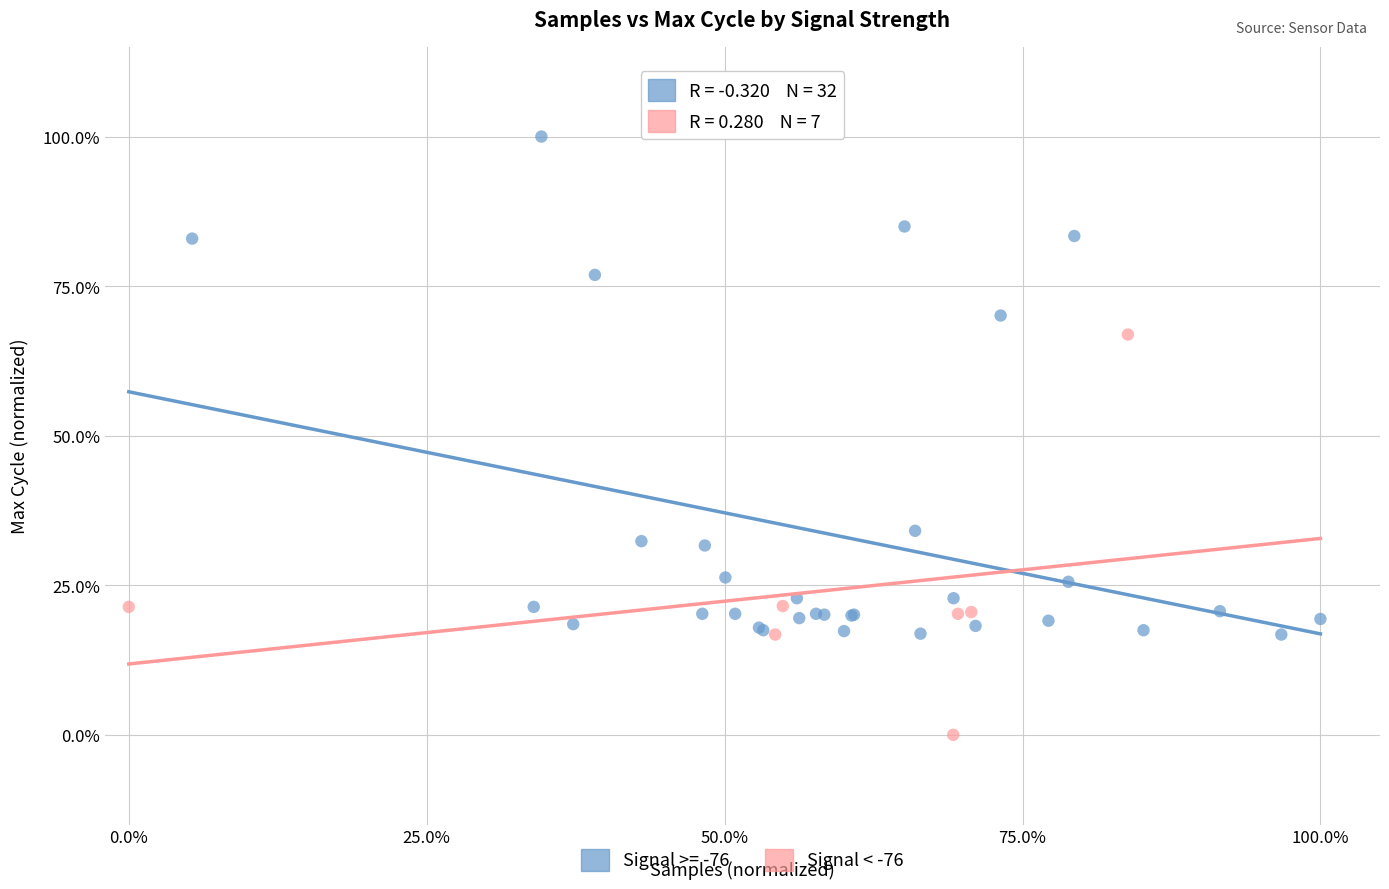

What are all the series names shown in the legend?

Signal >= -76, Signal < -76